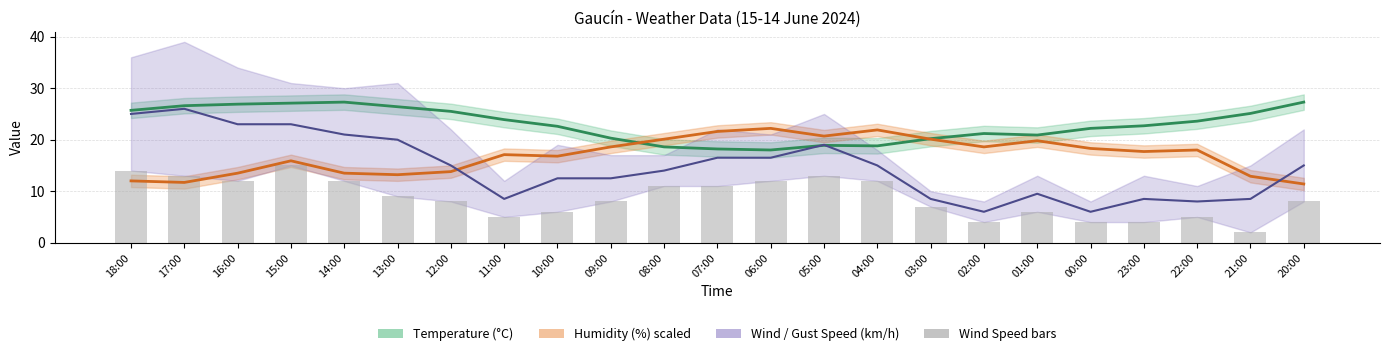

What is the minimum value shown in the chart?

2